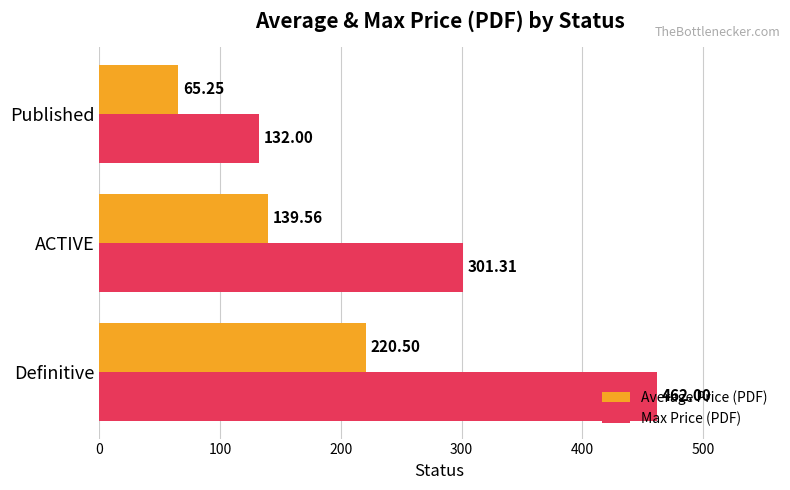

At which label does Max Price (PDF) reach its minimum?

Published